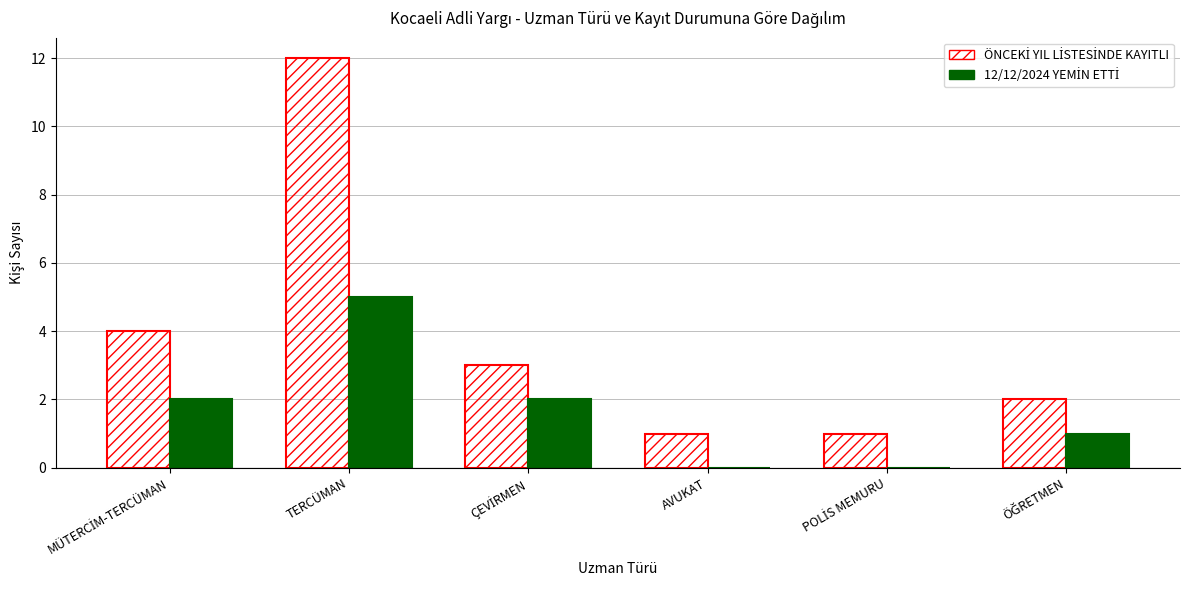

What is the maximum value shown in the chart?

12